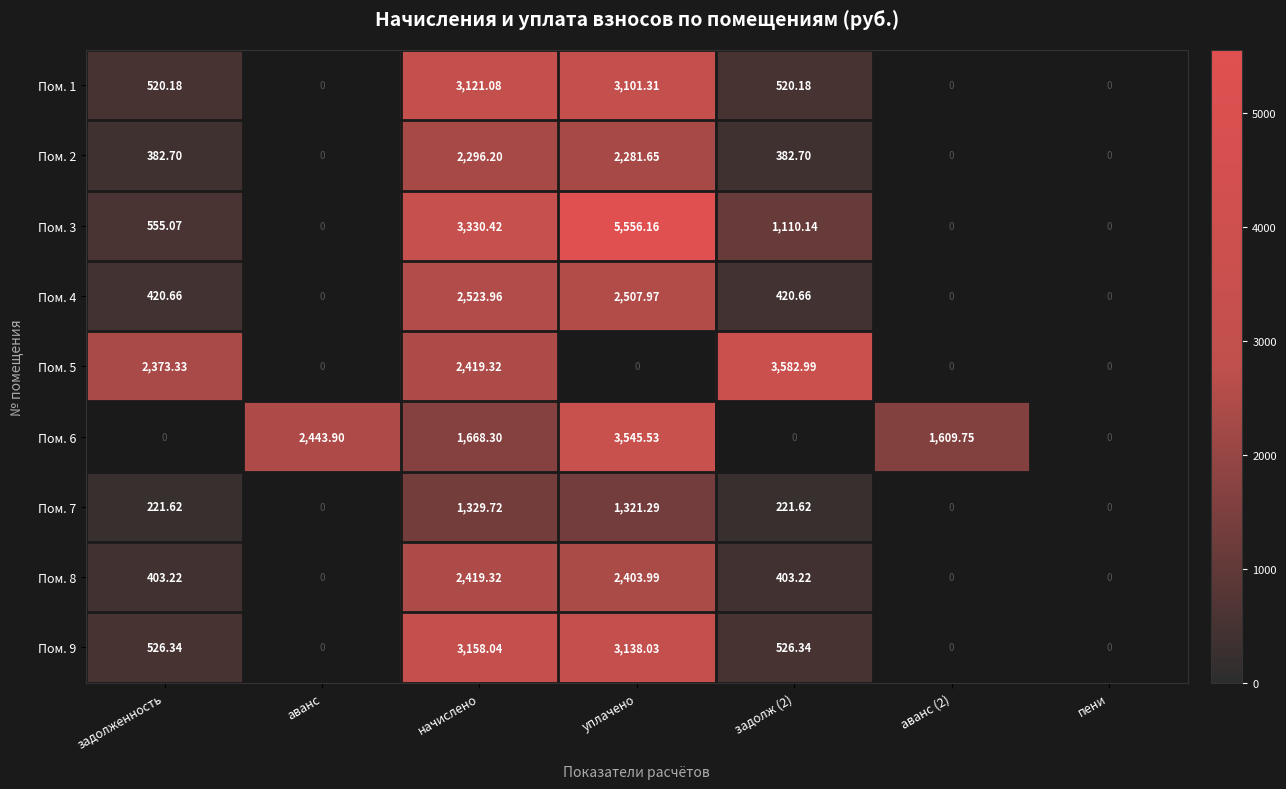

Which series has the widest spread of values?

Пом. 3